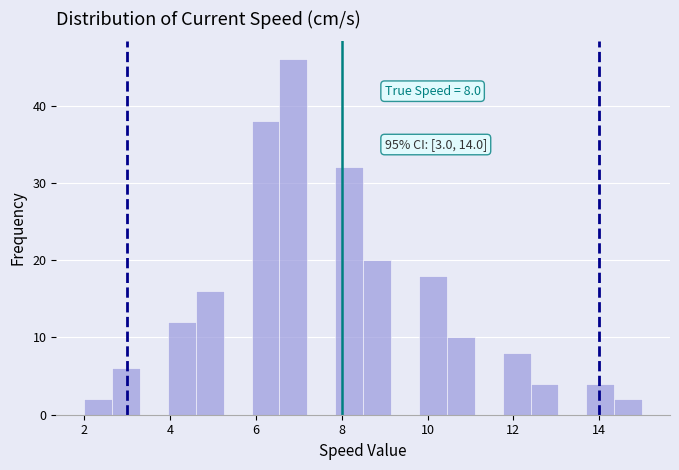

Read against the x-axis, roughly where is the centre of the tallest bar?

6.8